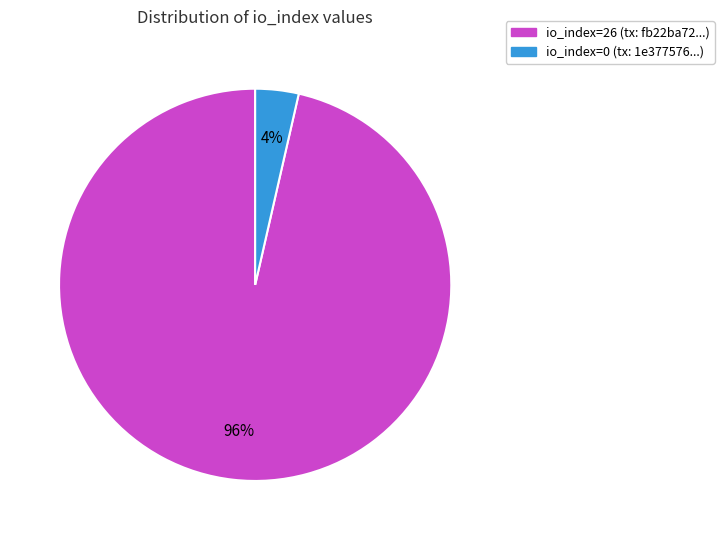

To the nearest percent, what is the combined percentage of io_index=26 and io_index=0?

100%